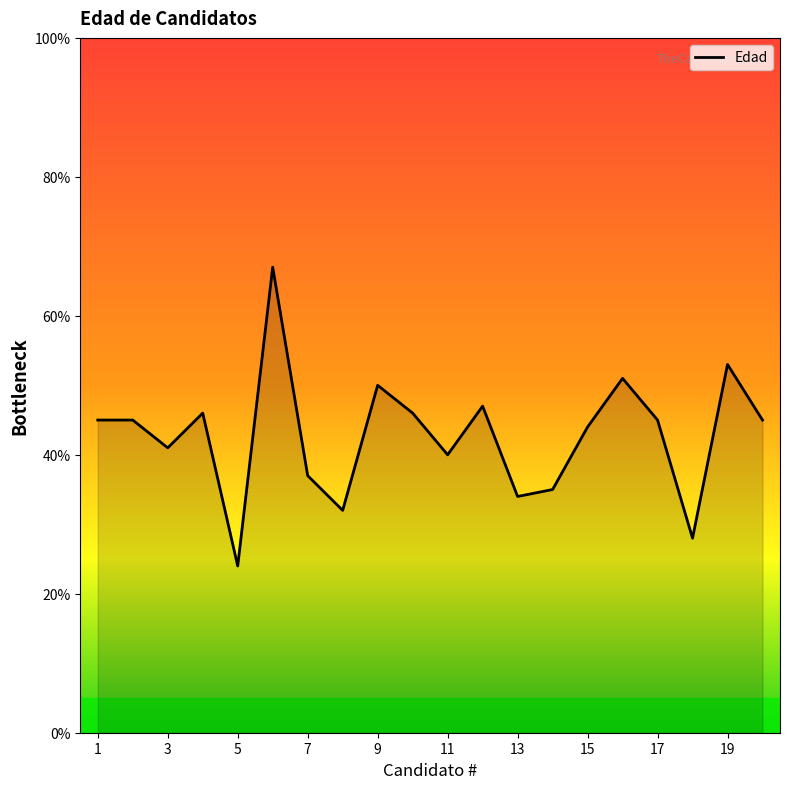

What is the smallest value displayed?

24